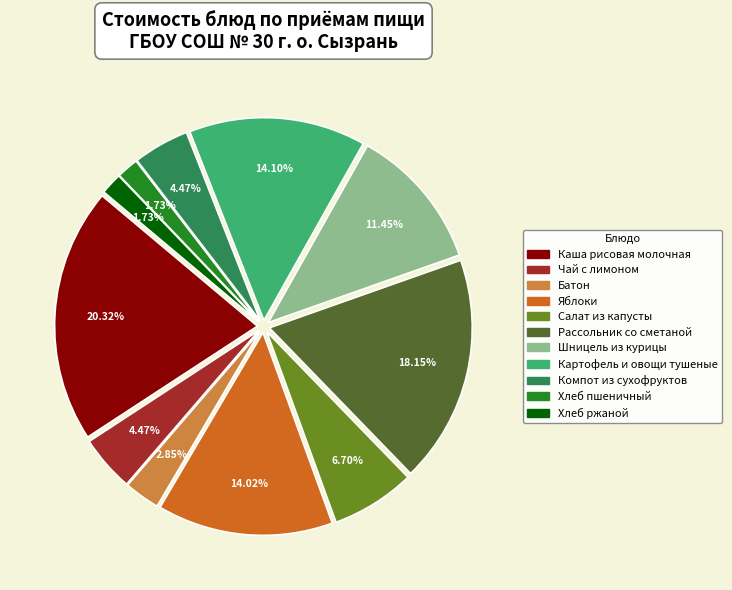

Does any single category account for the majority?

No